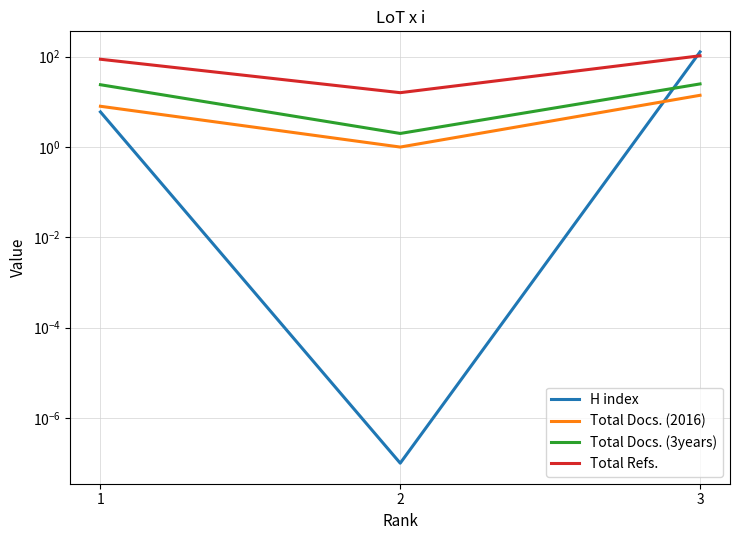

What is the difference between the maximum and minimum values in the Total Docs. (3years) series?

23.0